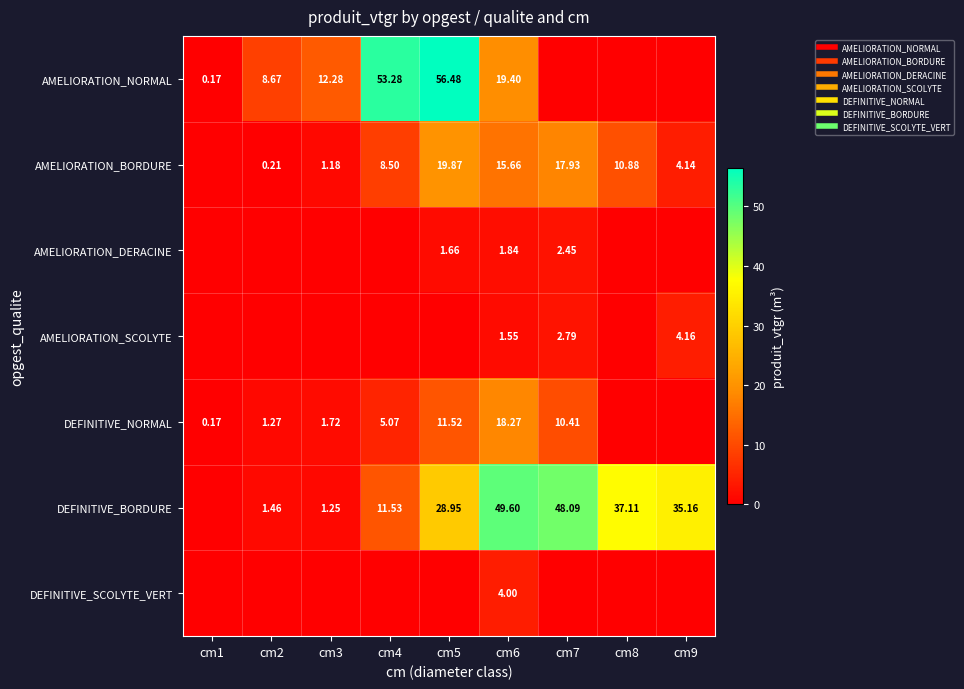

At which label does DEFINITIVE_SCOLYTE_VERT reach its peak?

cm6